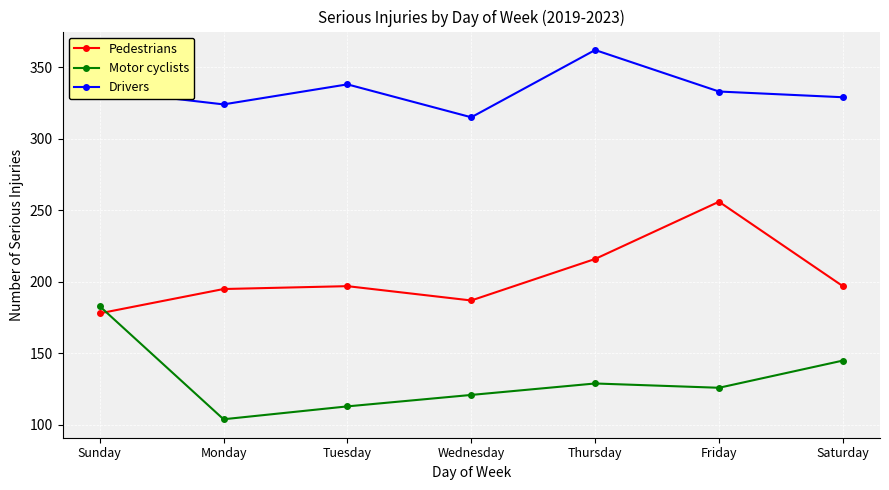

Is the value of Drivers at Friday greater than the value of Motor cyclists at Sunday?

Yes